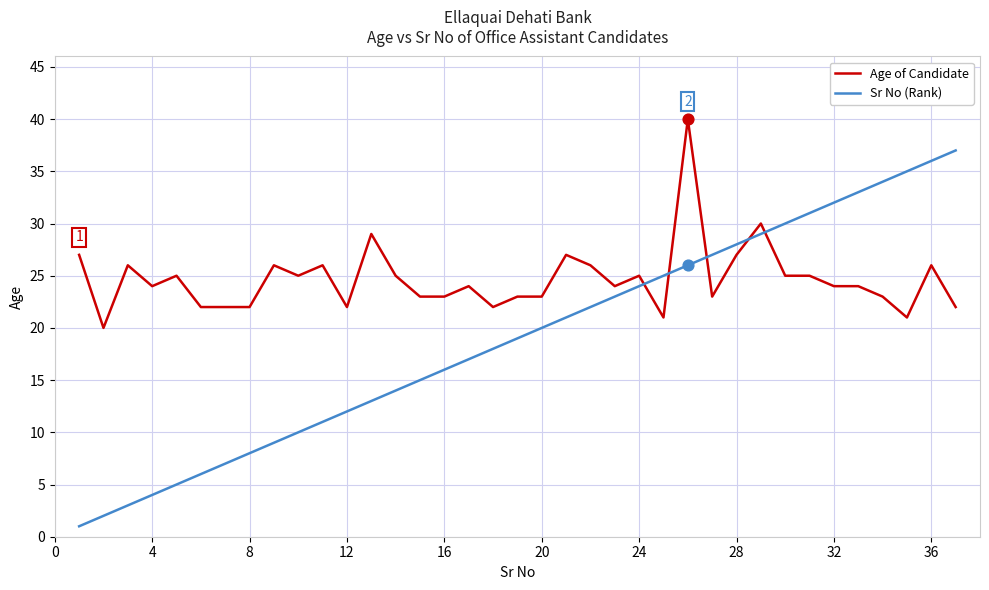

What are all the series names shown in the legend?

Age of Candidate, Sr No (Rank)